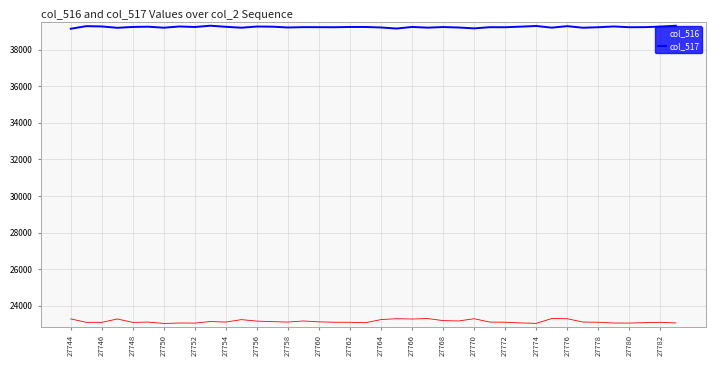

Which series has the widest spread of values?

col_516